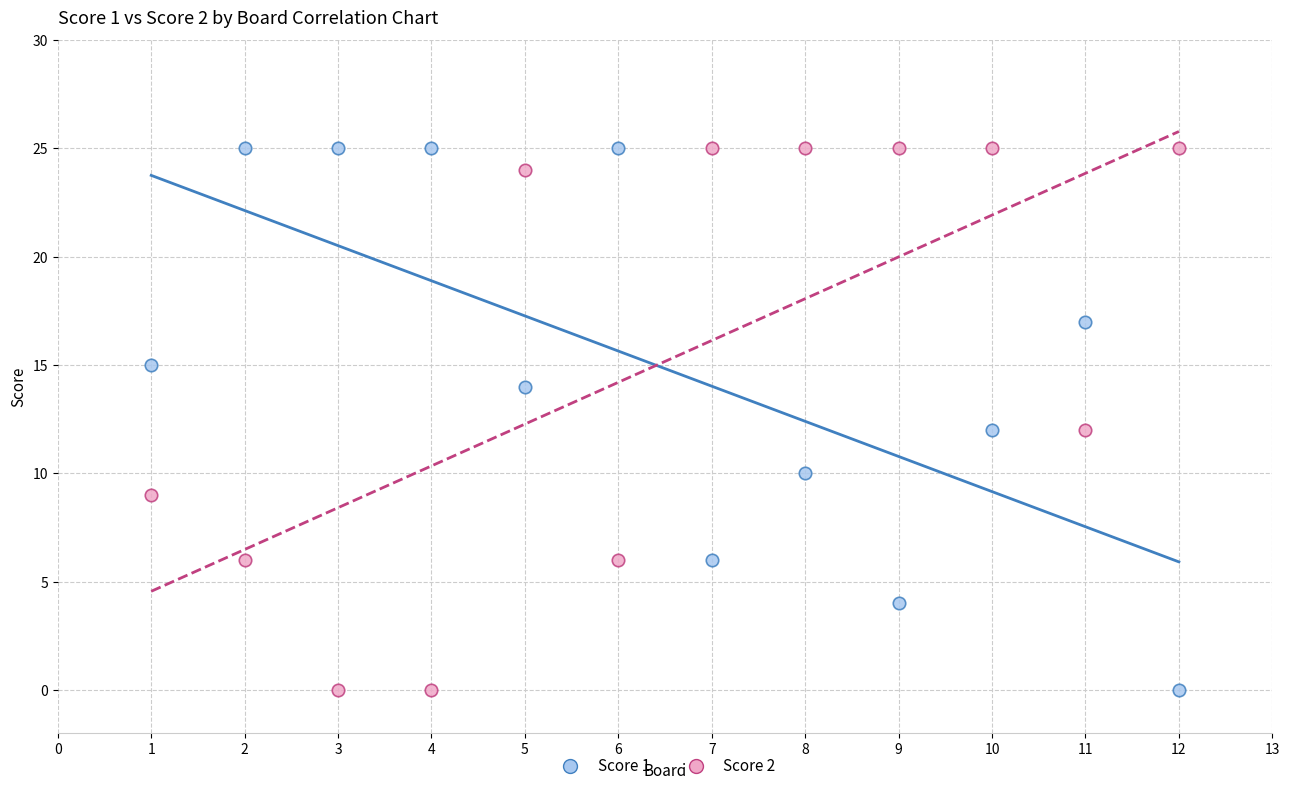

What are all the series names shown in the legend?

Score 1, Score 2